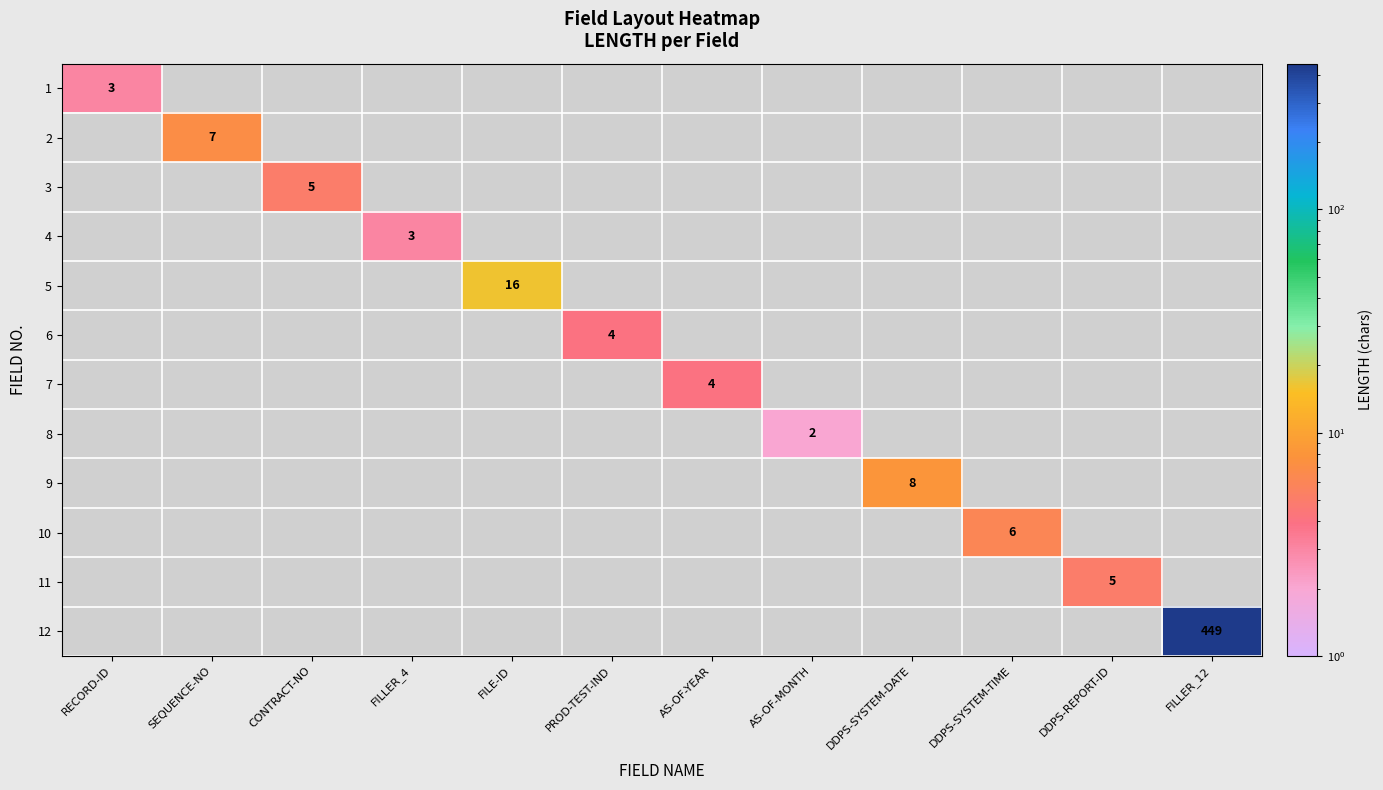

True or false: 11 has a value of 8.5 at DDPS-REPORT-ID.

False